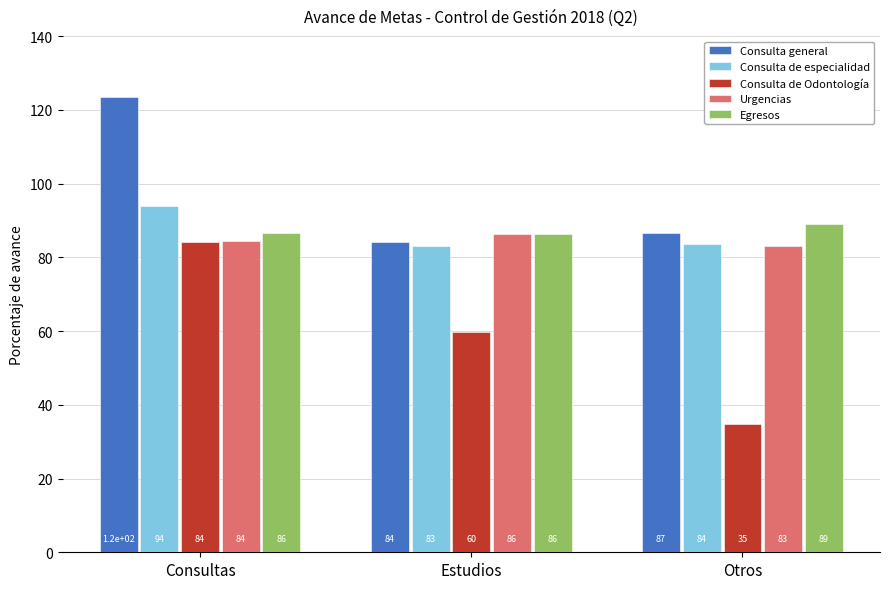

The value of Consulta general at Consultas is 123.4. True or false?

True